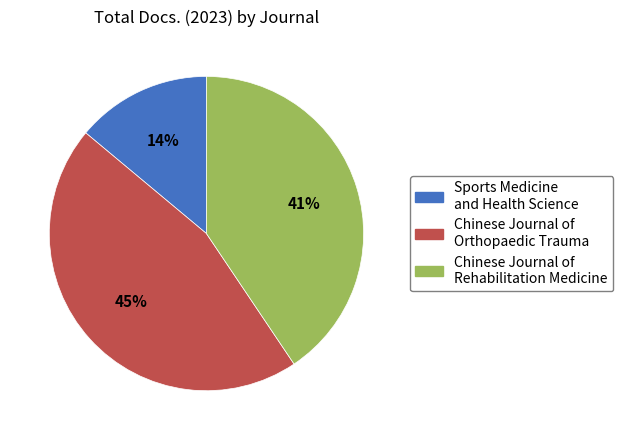

How many slices are in this pie chart?

3